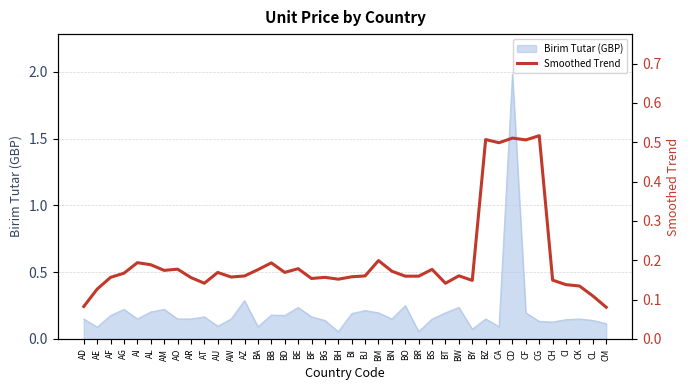

Where is the data nearest to the value 0?

CM